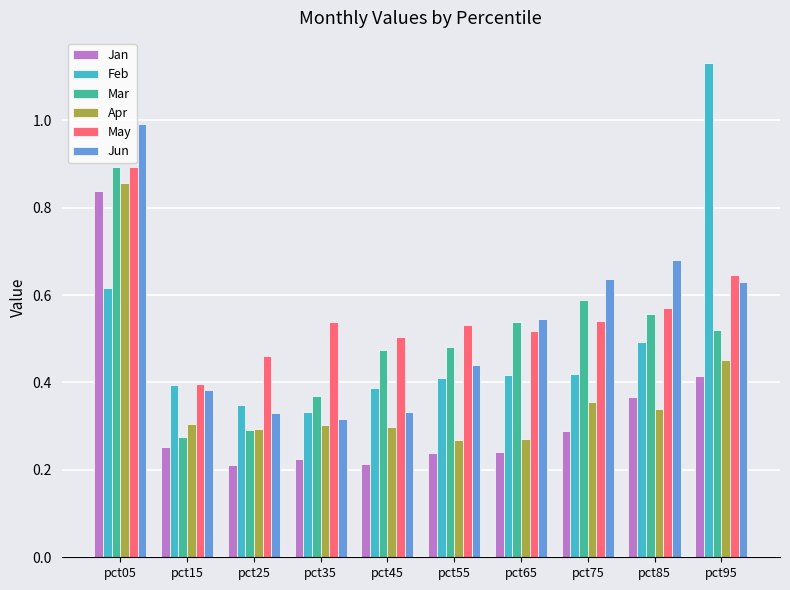

What is the sum of the Mar values at pct05 and pct75?

1.5